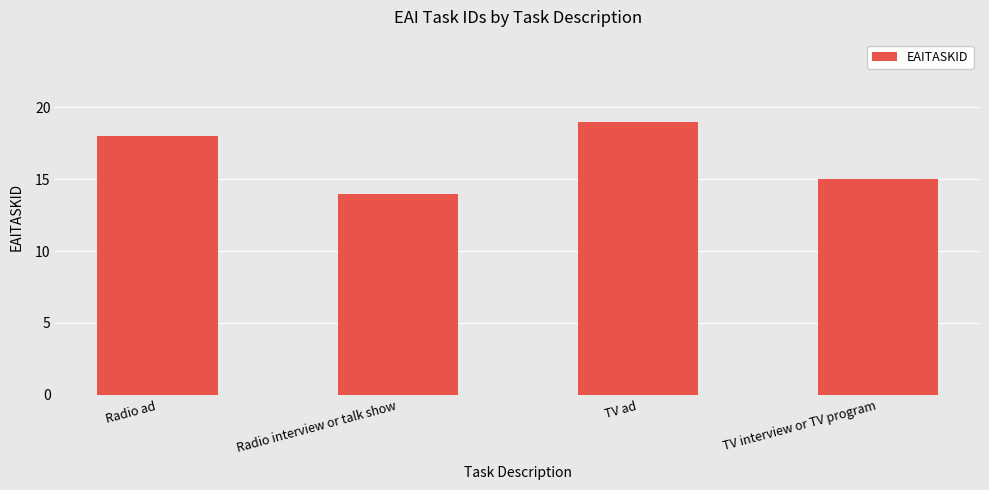

What is the value of the 3rd bar from the left?

19